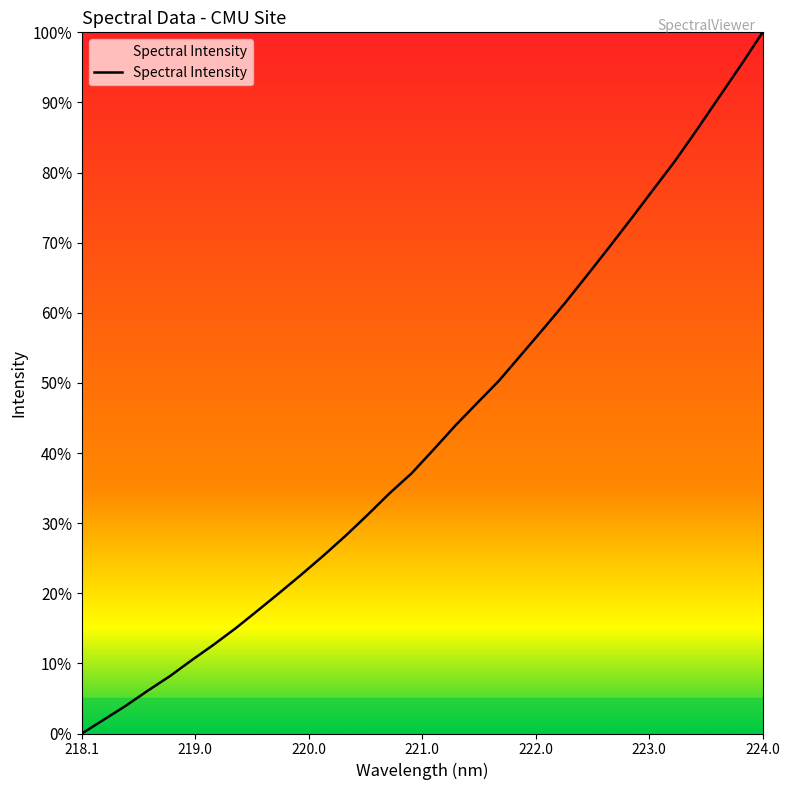

How many series are shown in this chart?

1